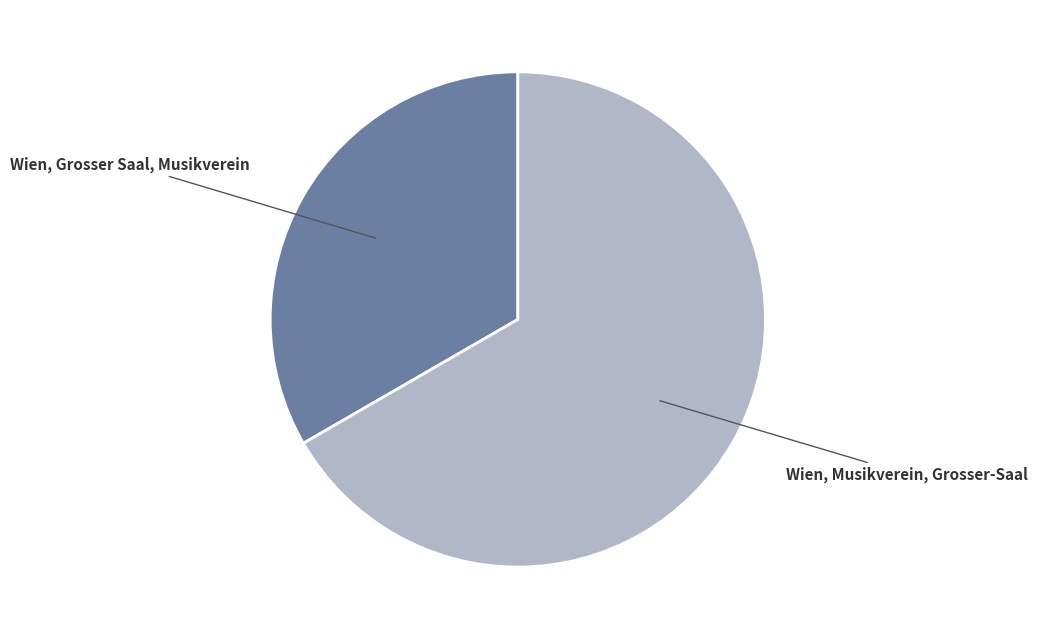

Which has a higher value, Wien, Grosser Saal, Musikverein or Wien, Musikverein, Grosser-Saal?

Wien, Musikverein, Grosser-Saal